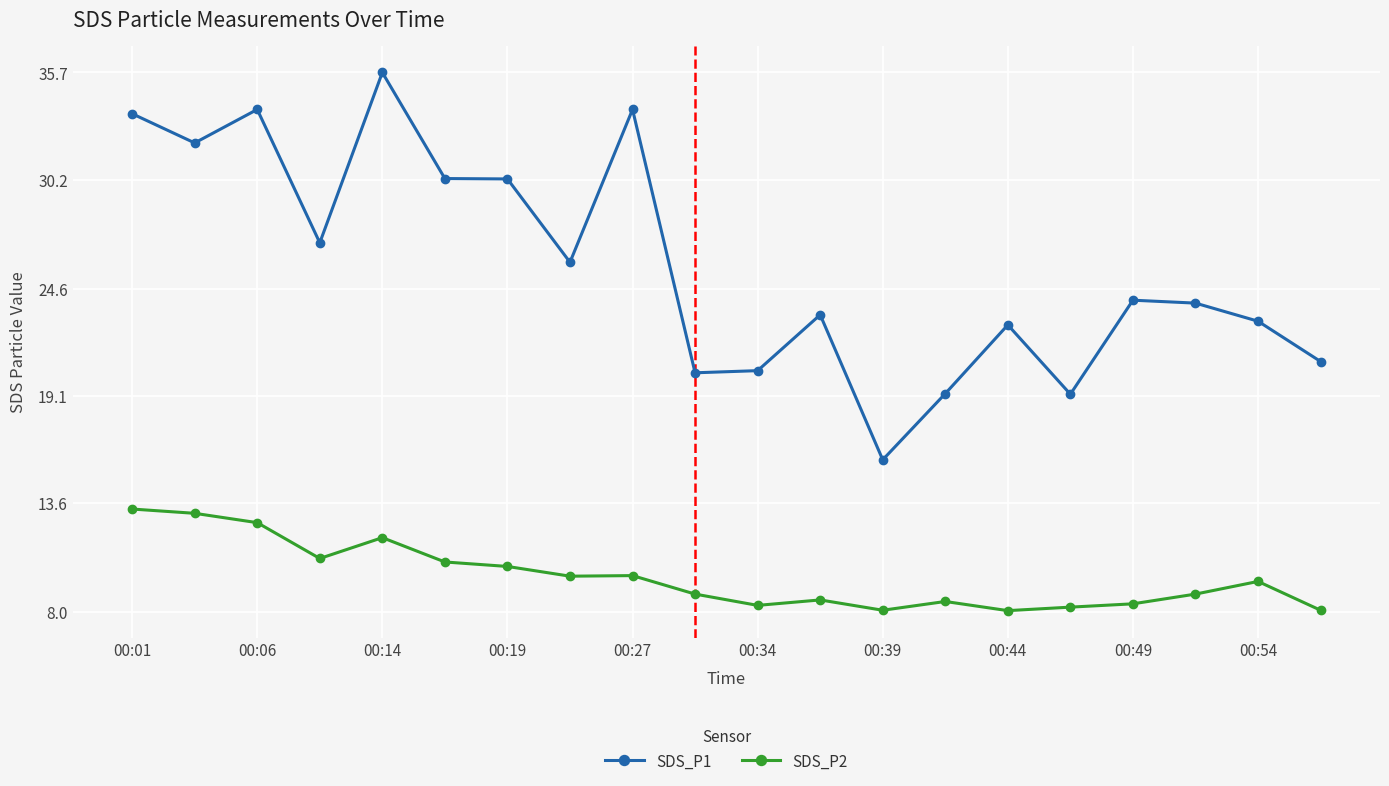

True or false: SDS_P1 has more than 1 interior local peaks.

True